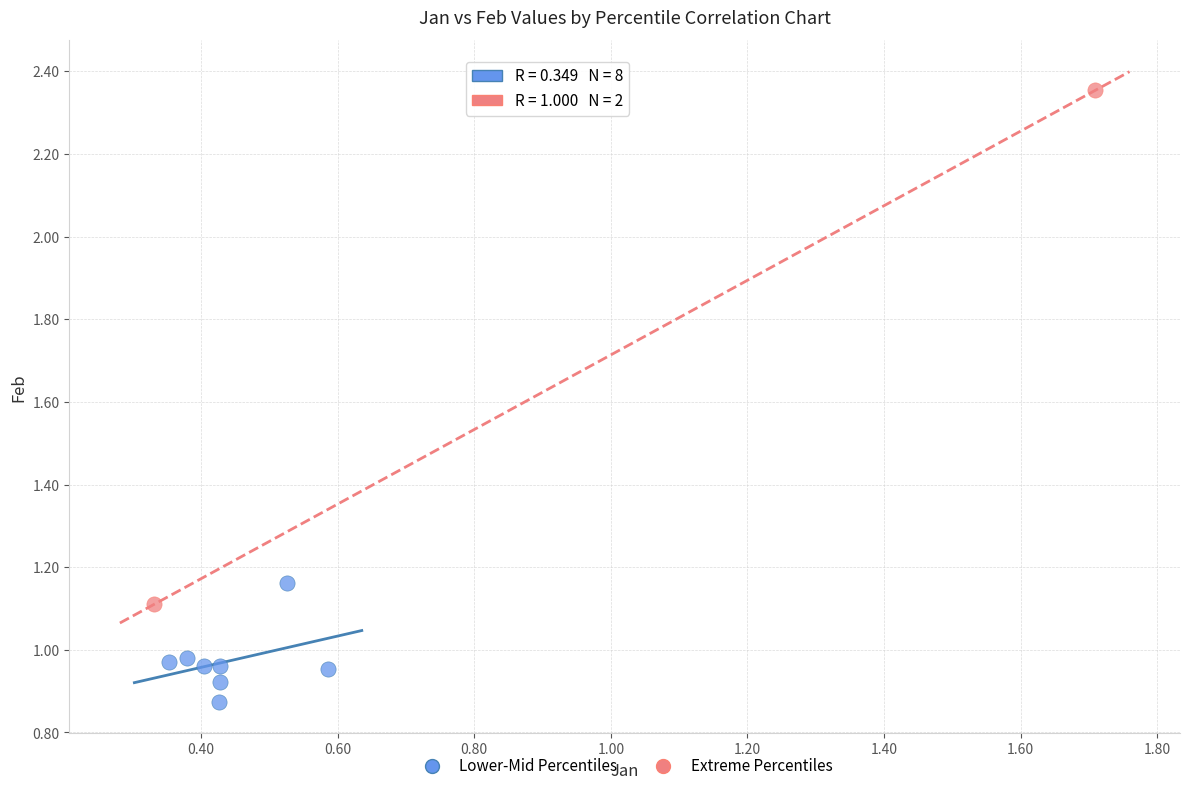

What are all the series names shown in the legend?

Lower-Mid Percentiles, Extreme Percentiles